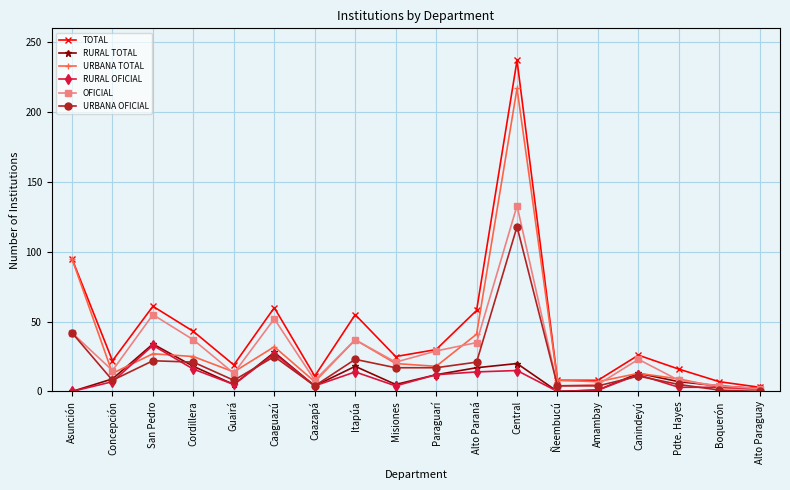

True or false: URBANA TOTAL has more than 0 points higher than both neighbors.

True